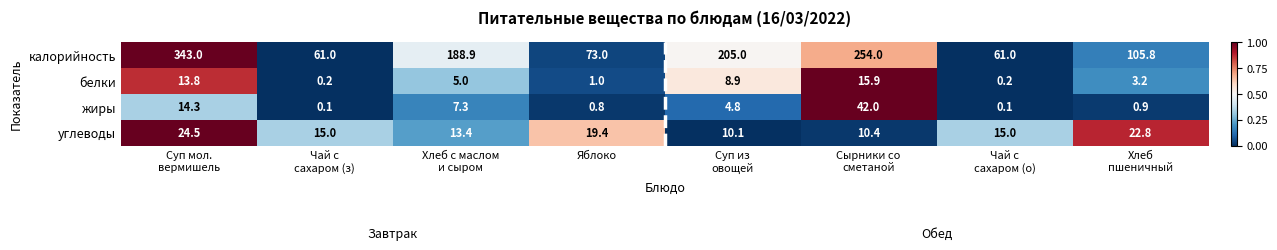

Rank the series by their maximum value, from highest to lowest.

калорийность, жиры, углеводы, белки